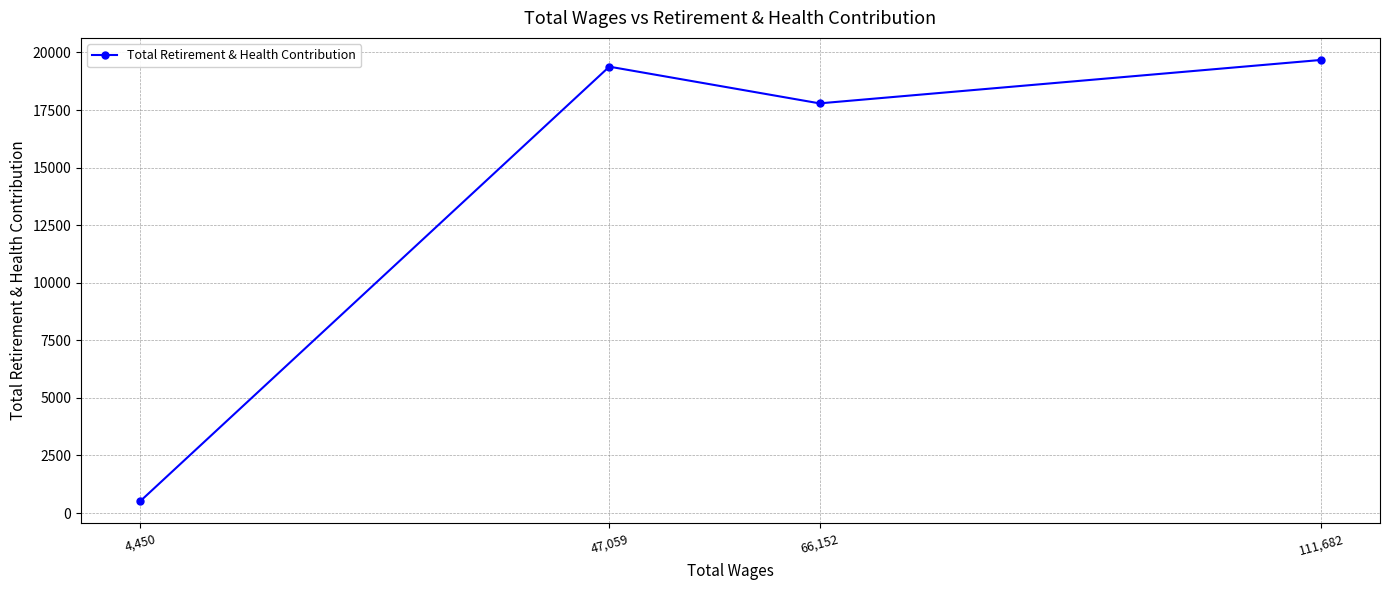

How many categories are shown in the chart?

4